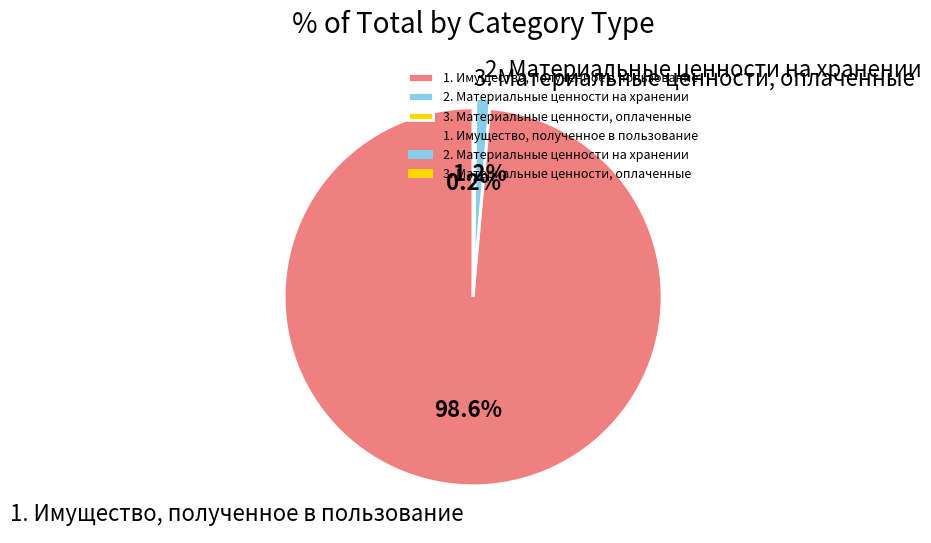

What is the total percentage of 1. Имущество, полученное в пользование and 2. Материальные ценности на хранении?

99.8%